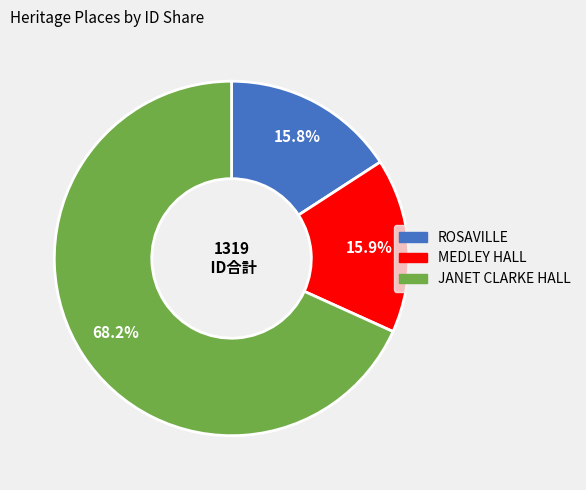

How many segments does this pie chart have?

3